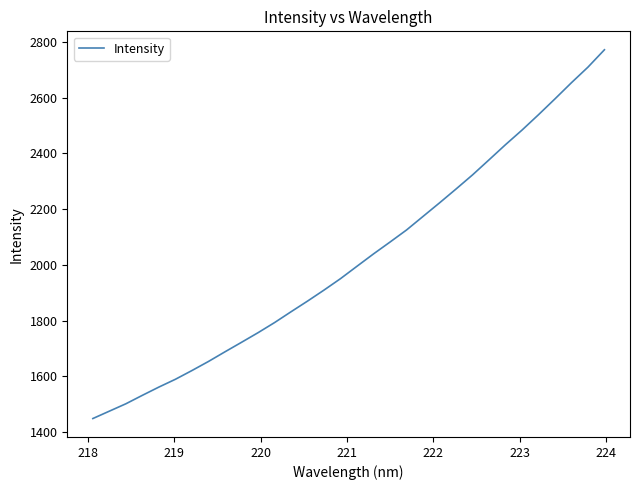

What is the smallest value displayed?

1448.9